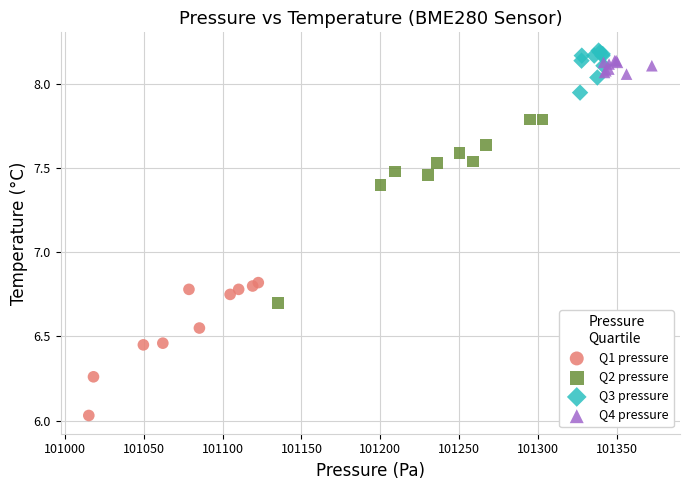

Which series has the largest Y range (max minus min)?

Q2 pressure